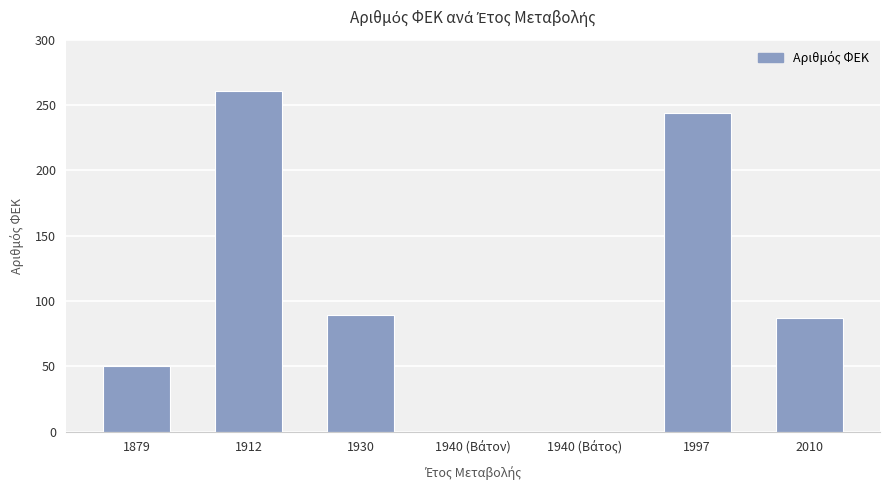

What is the sum of all values?

731